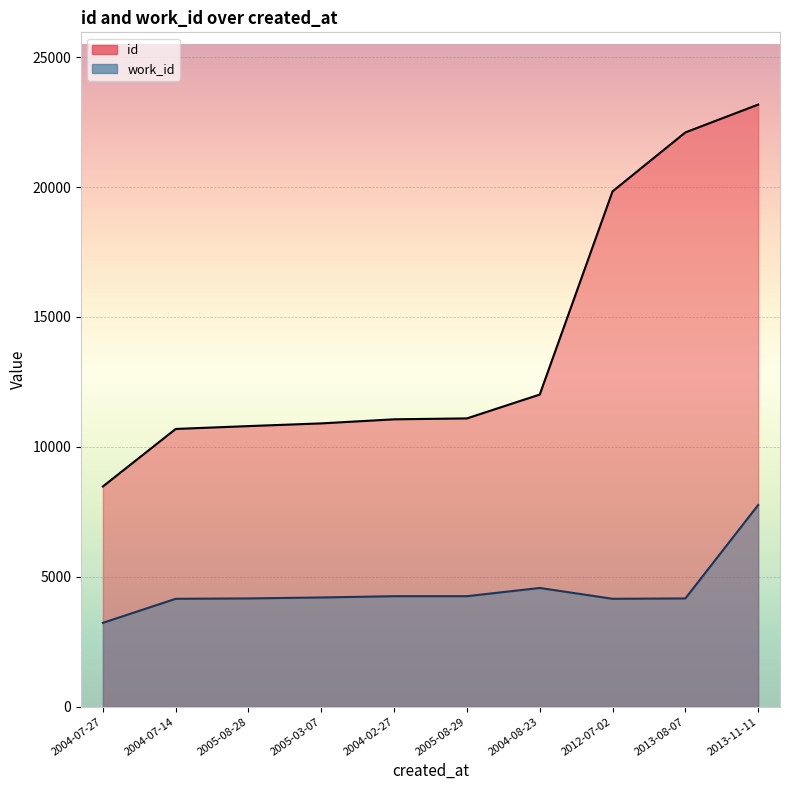

Reading left to right, list all the values displayed in this chart.

id: 8476	10690	10800	10904	11061	11096	12014	19834	22103	23174
work_id: 3227	4153	4167	4204	4253	4253	4570	4153	4167	7761